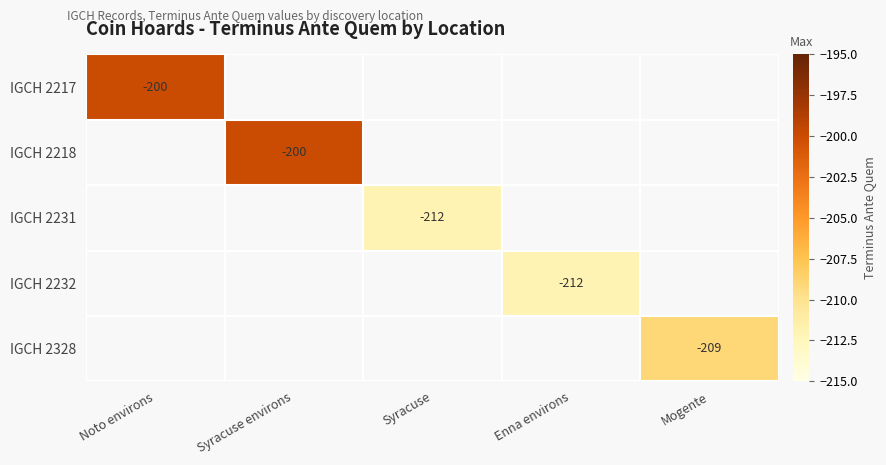

What is the total value across all series at Syracuse?

-212